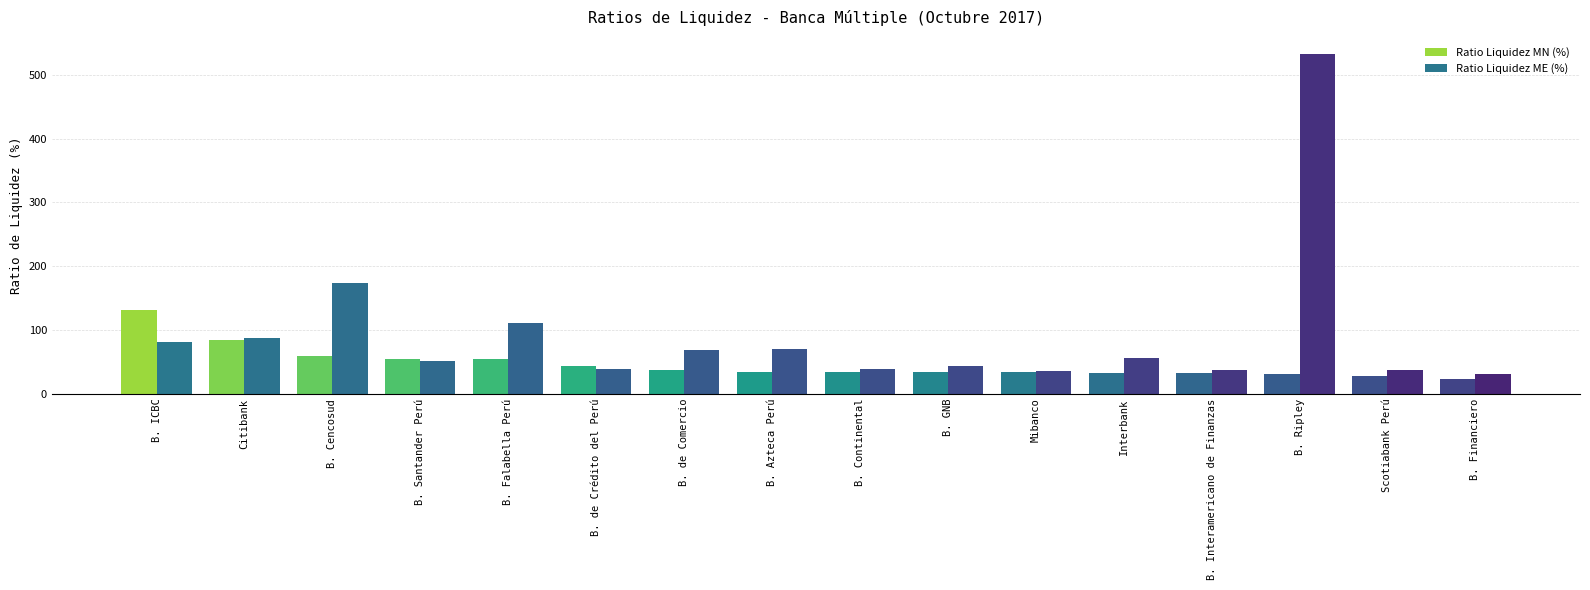

List the series in order of their peak value, highest first.

Ratio Liquidez ME (%), Ratio Liquidez MN (%)